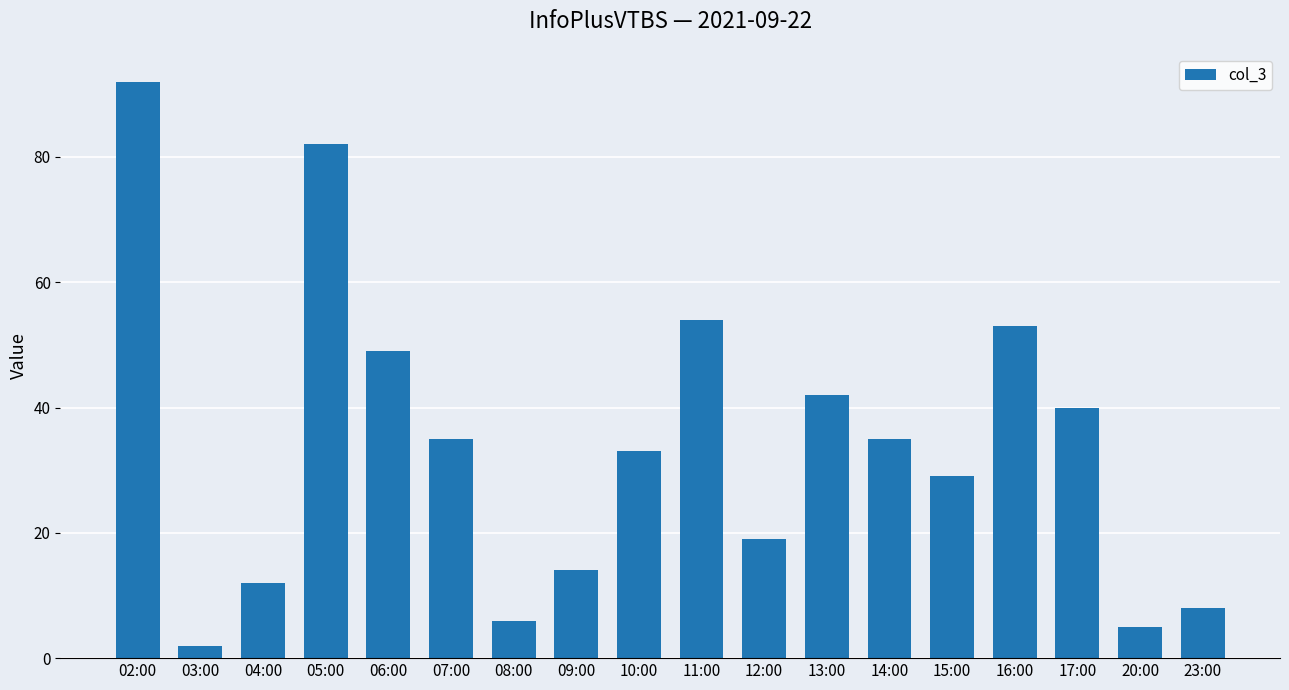

How many data points are less than 35?

9